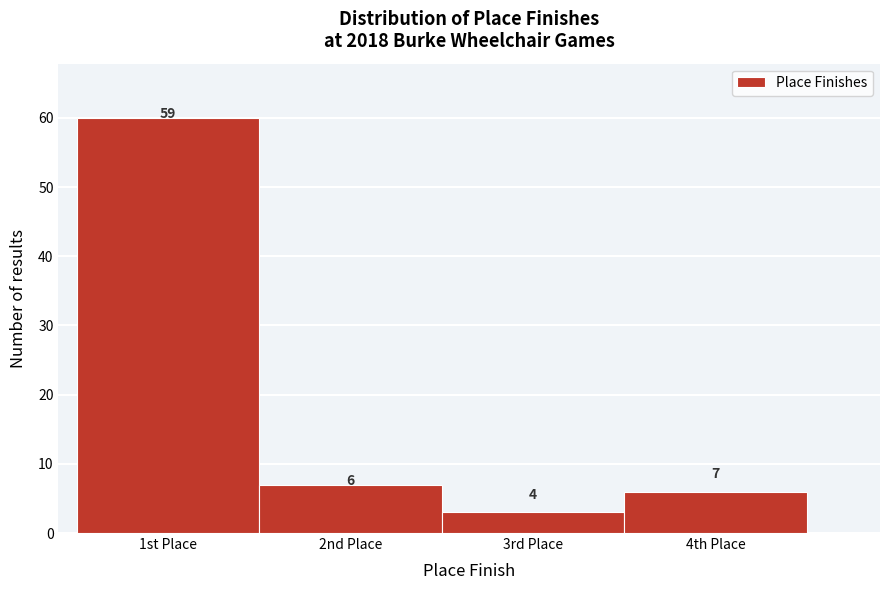

Reading left to right, extract all data points from this chart.

1st Place=60	2nd Place=7	3rd Place=3	4th Place=6